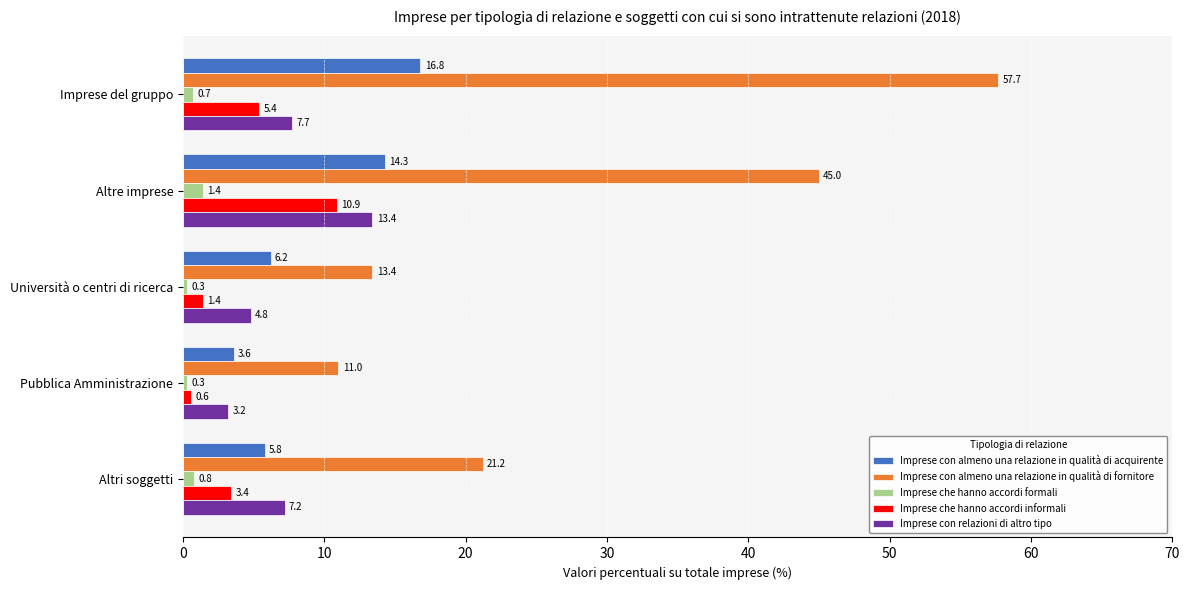

Is the value of Imprese che hanno accordi informali at Altre imprese greater than the value of Imprese con almeno una relazione in qualità di fornitore at Altri soggetti?

No